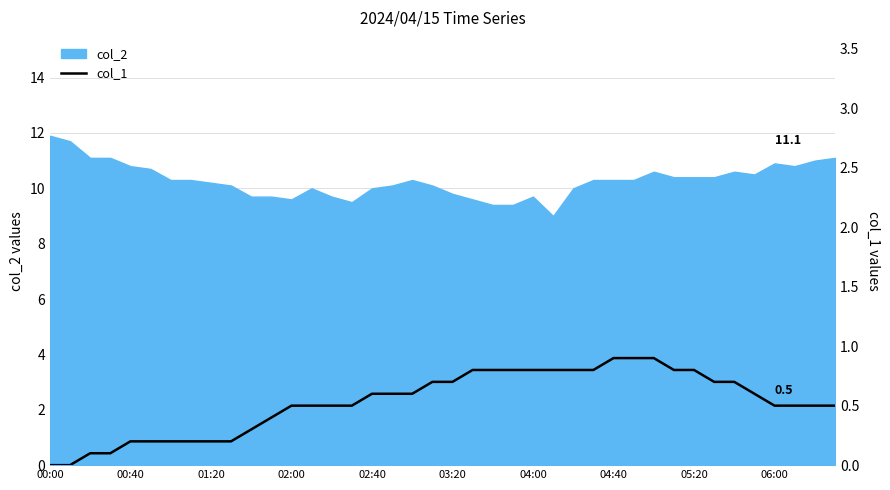

The value of col_2 at 02:00 is 9.6. True or false?

True